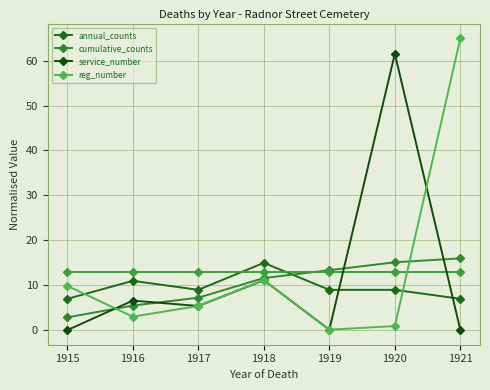

True or false: annual_counts and service_number cross at least once.

True